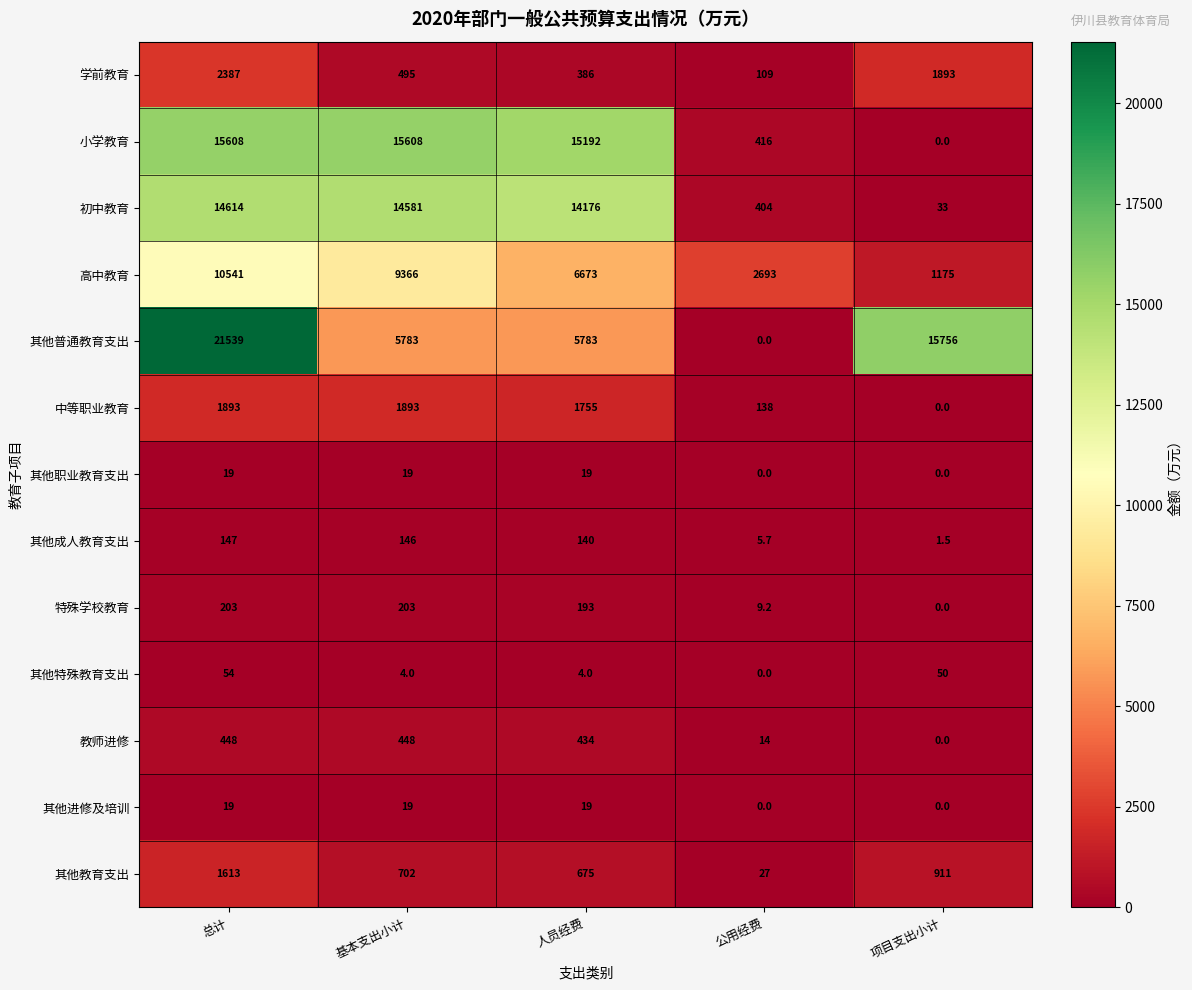

Which series has the largest range (max minus min)?

其他普通教育支出